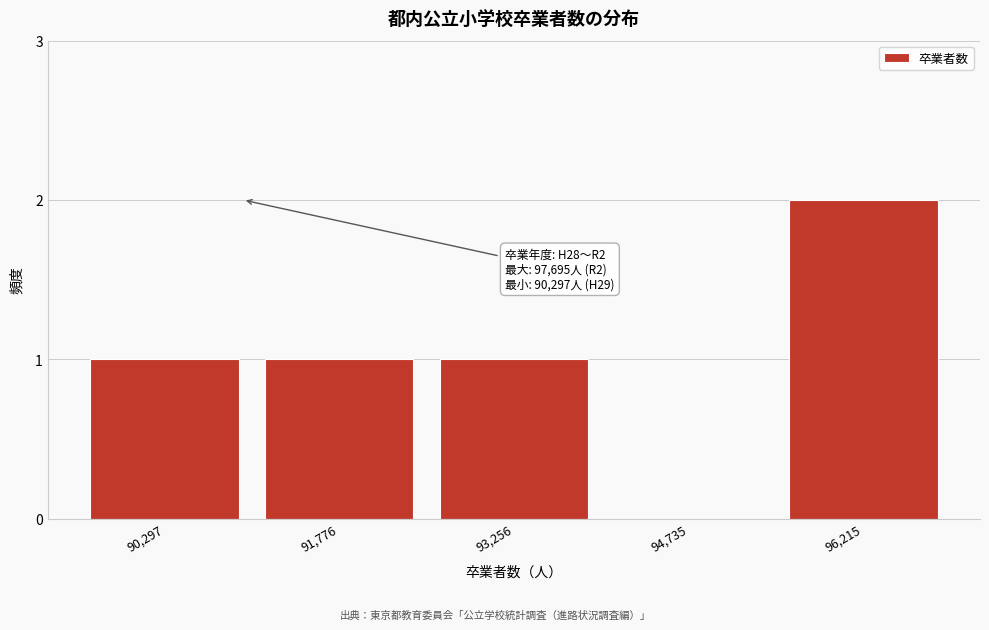

Reading left to right, what are all the values shown in this chart?

90,297=1	91,776=1	93,256=1	94,735=0	96,215=2